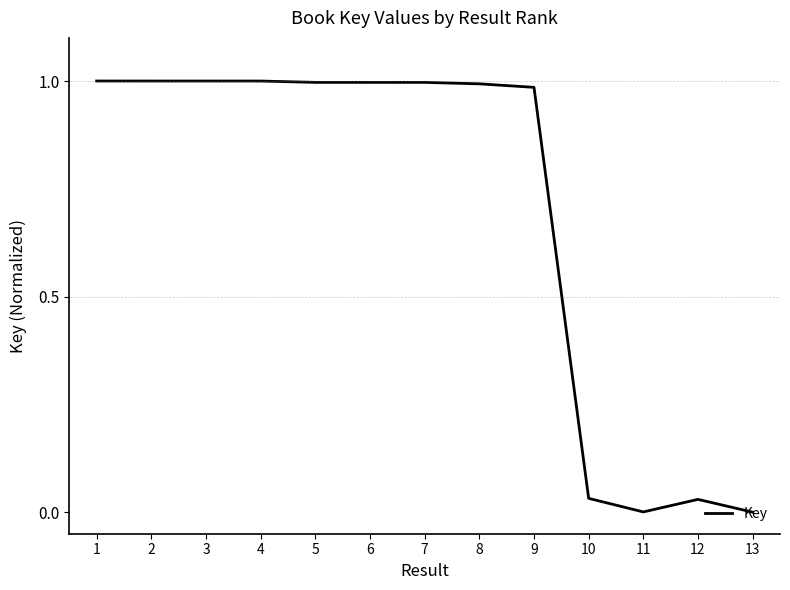

True or false: the data shows 1.0 at 6.

True